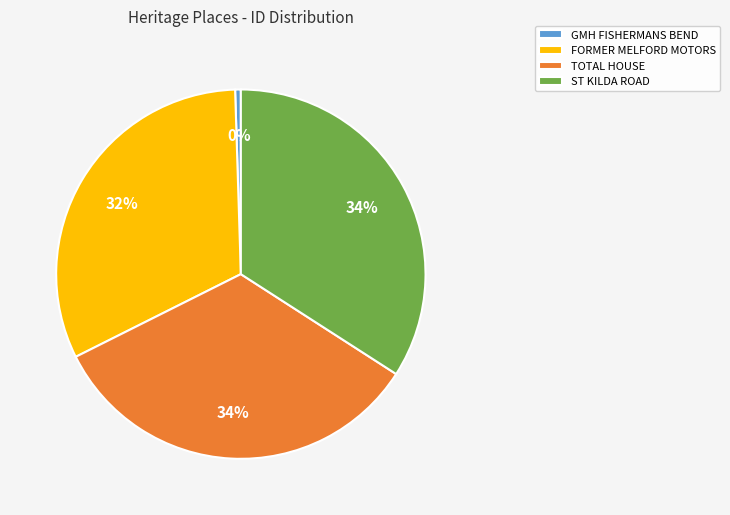

Is the sum of TOTAL HOUSE and GMH FISHERMANS BEND greater than half?

No